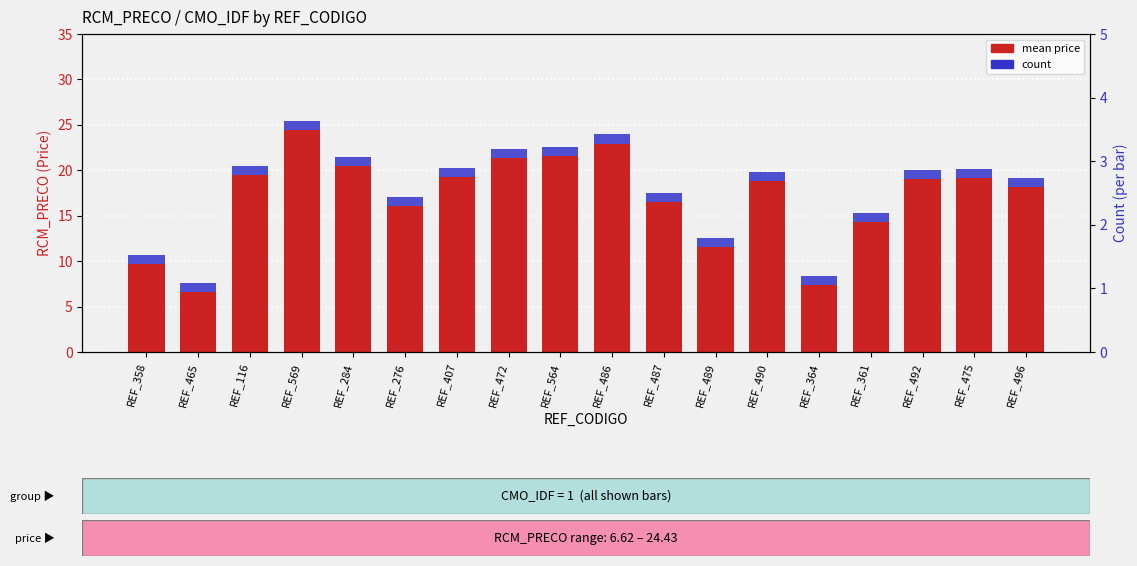

Is it true that count equals 0.4 at REF_490?

False